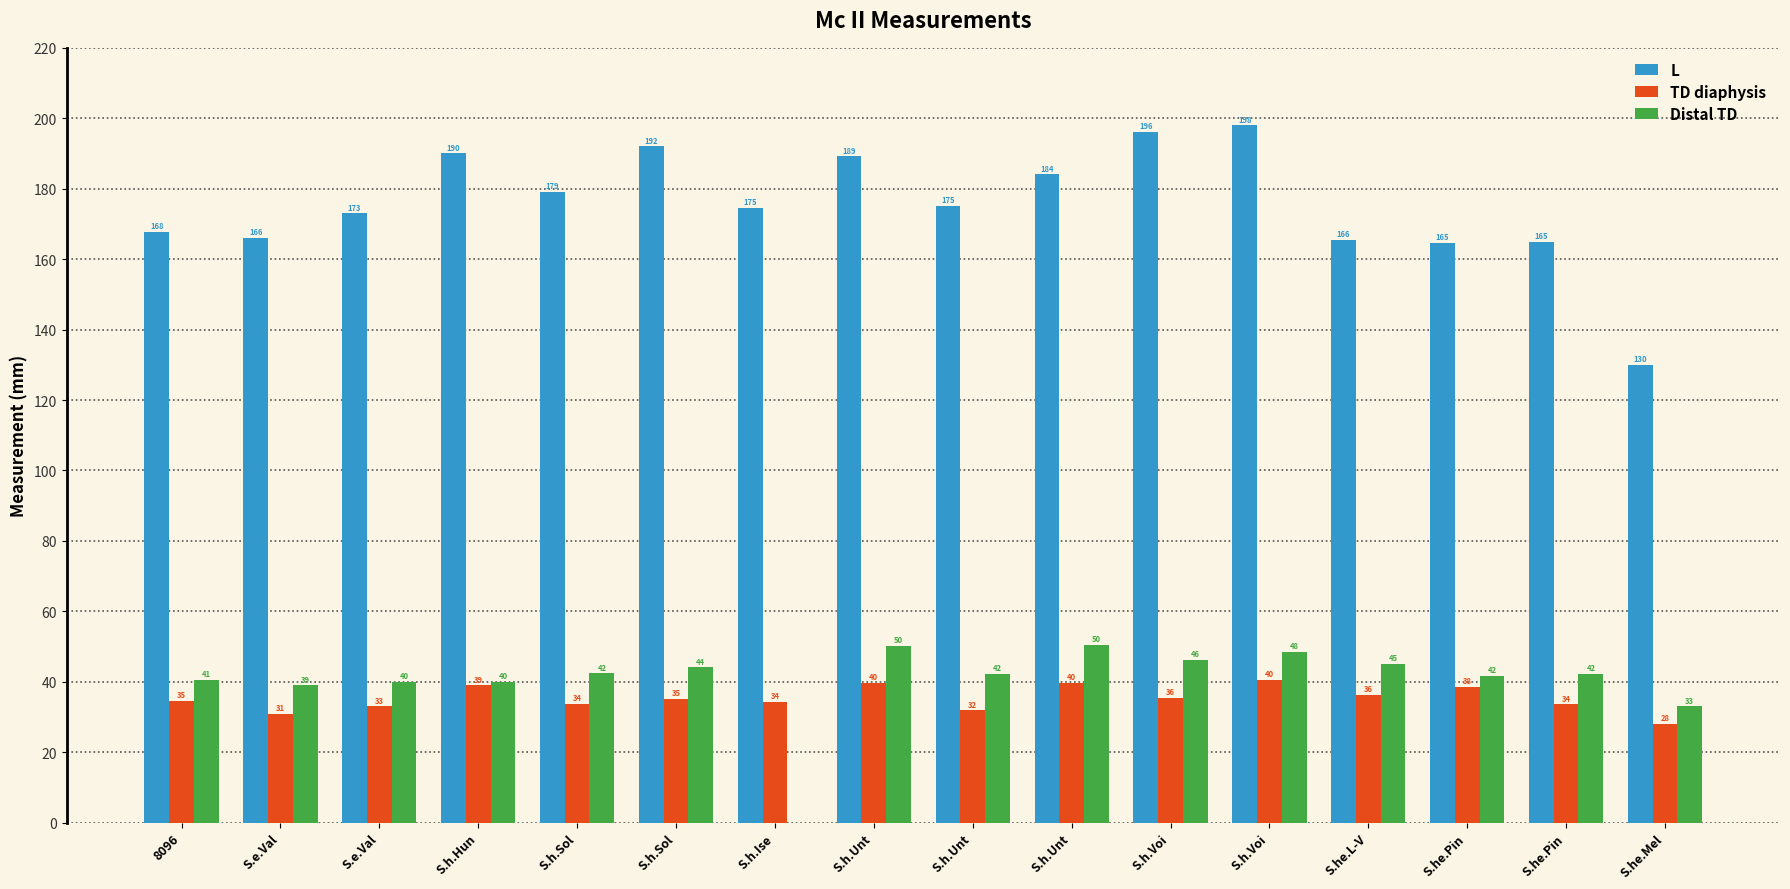

What is the average value of the L series?

175.6